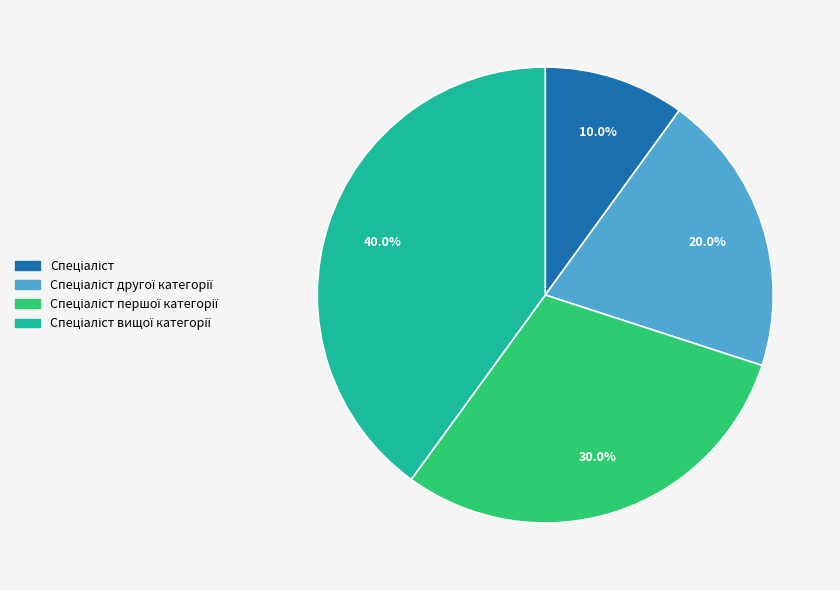

Is there any slice that represents more than half of the pie?

No